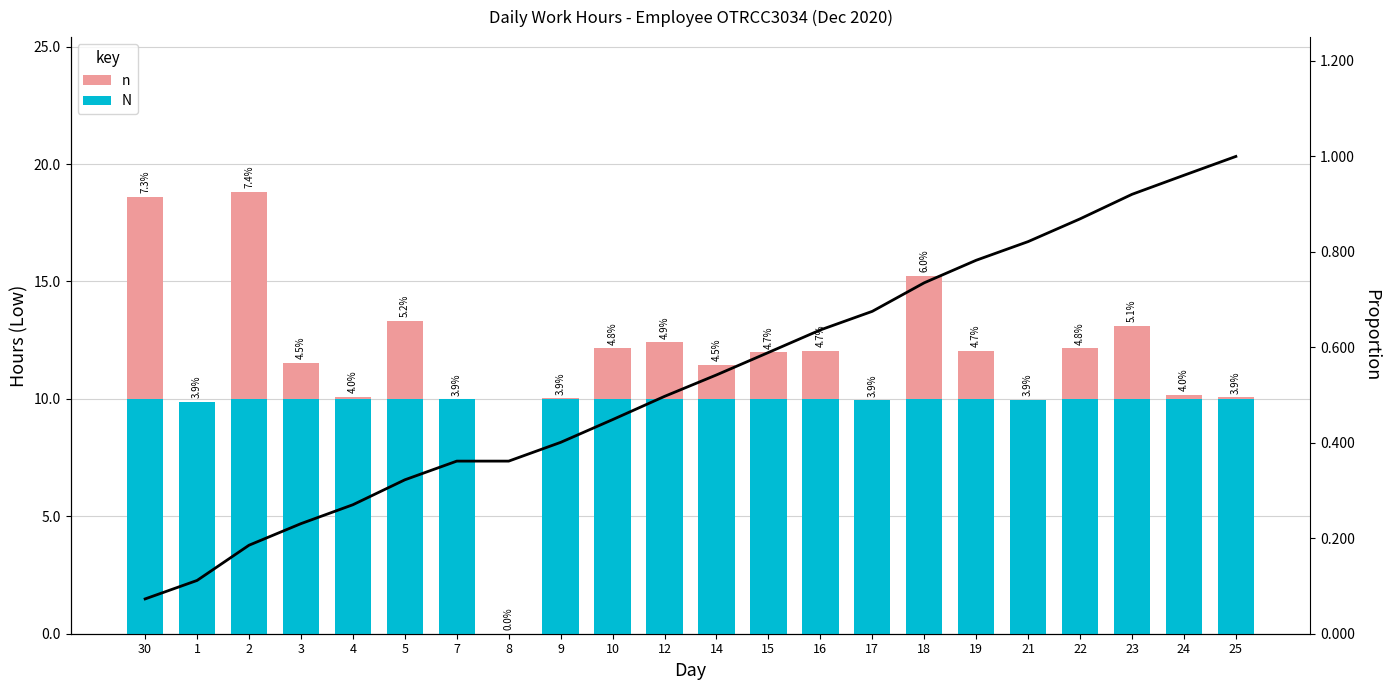

Which series has the widest spread of values?

N